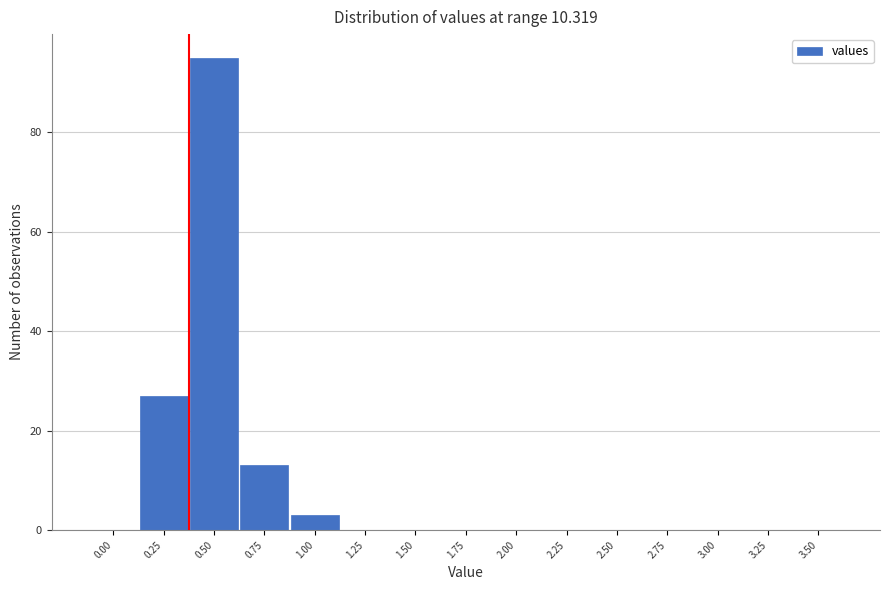

Reading left to right, what are all the values shown in this chart?

0.00=0	0.25=27	0.50=95	0.75=13	1.00=3	1.25=0	1.50=0	1.75=0	2.00=0	2.25=0	2.50=0	2.75=0	3.00=0	3.25=0	3.50=0